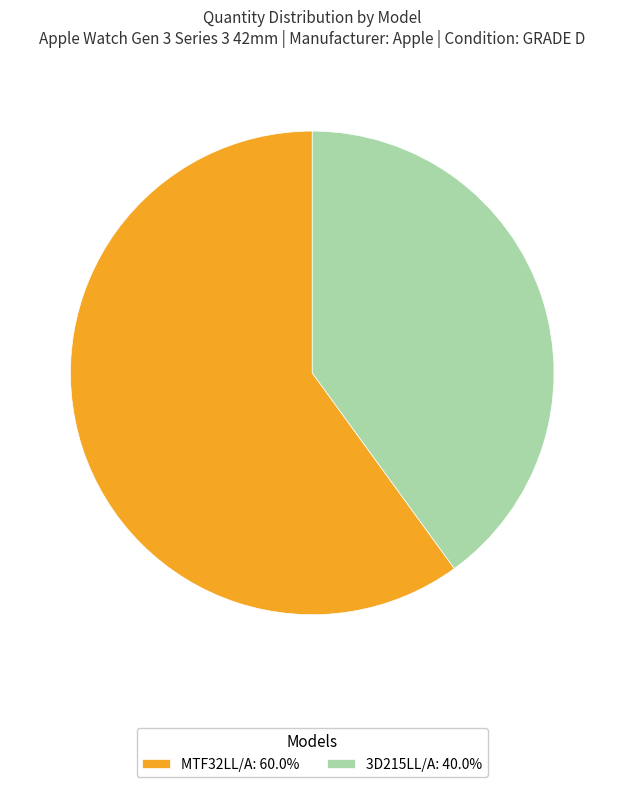

Is there a majority slice in this chart?

Yes